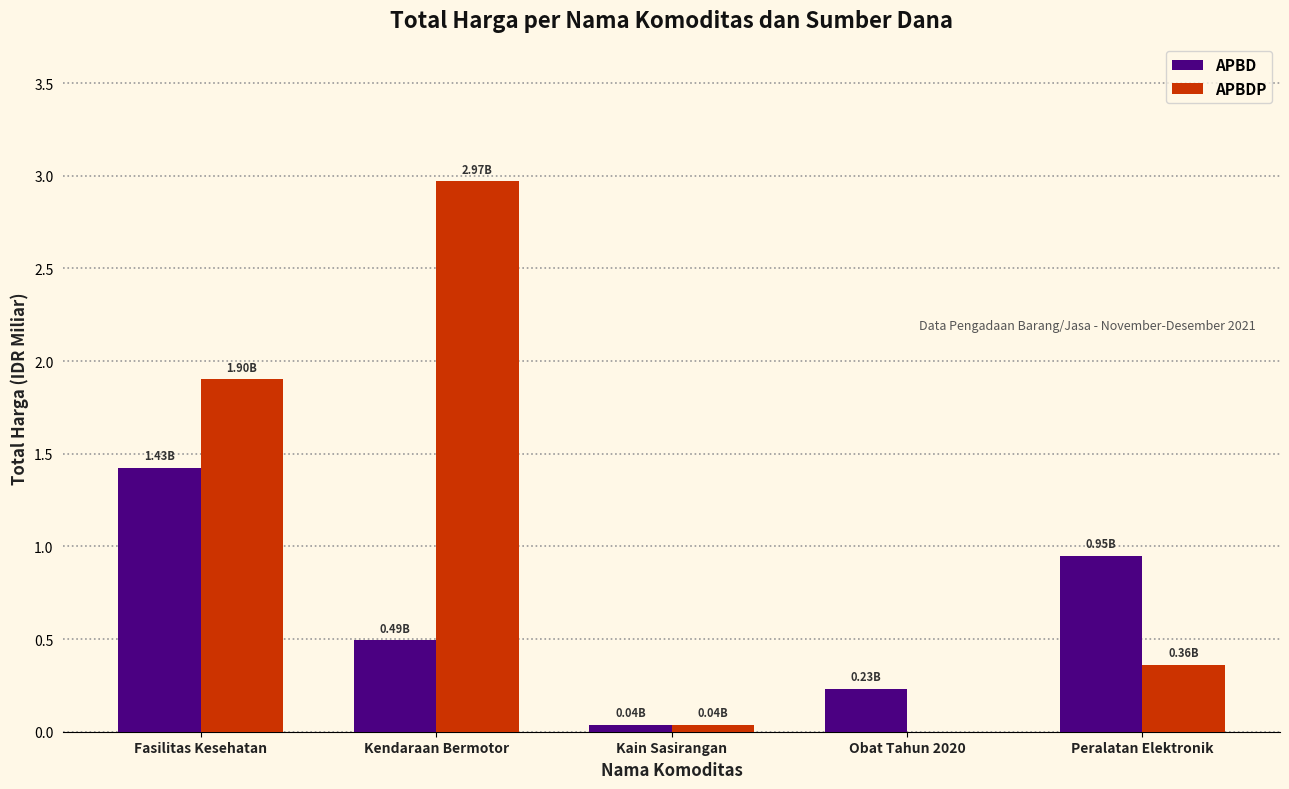

How many groups of bars are there?

5